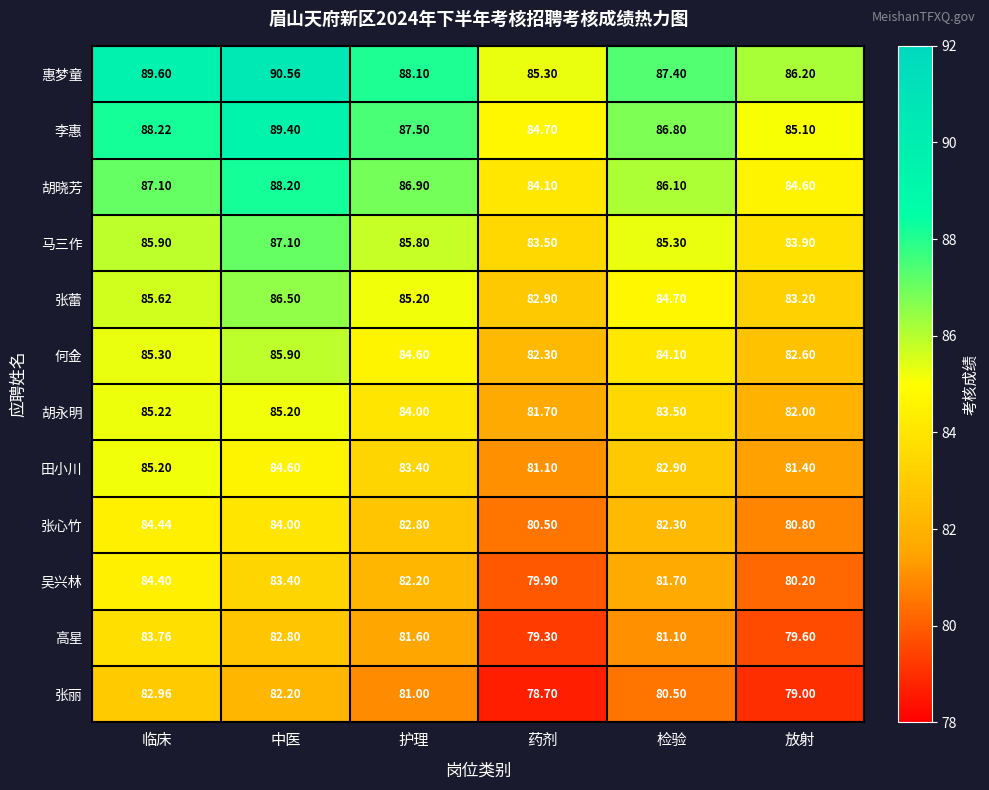

At 检验, list the series in order from smallest to largest.

张丽, 高星, 吴兴林, 张心竹, 田小川, 胡永明, 何金, 张蕾, 马三作, 胡晓芳, 李惠, 惠梦童